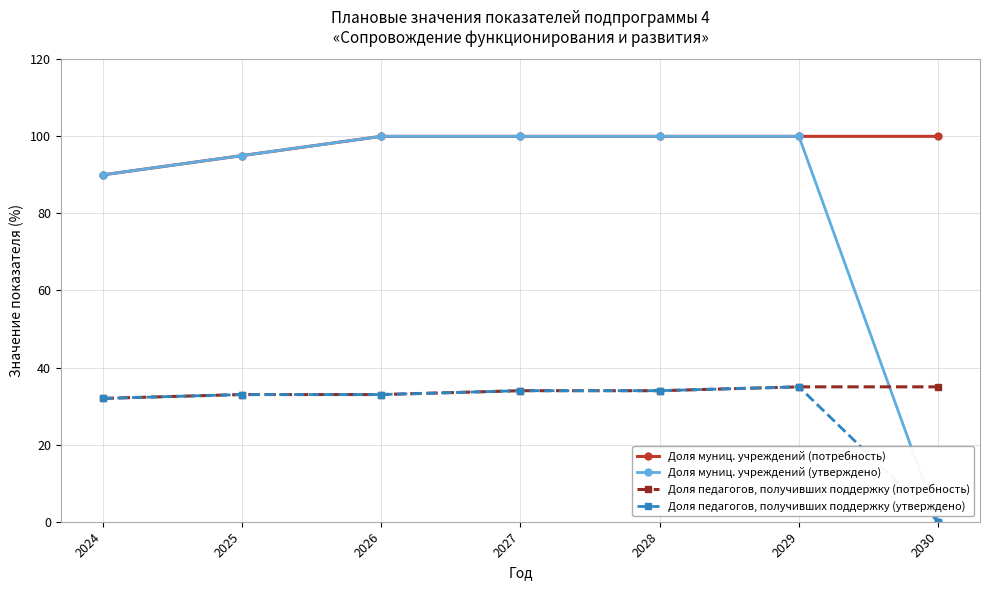

Is it true that Доля муниц. учреждений (утверждено) equals 0 at 2030?

True